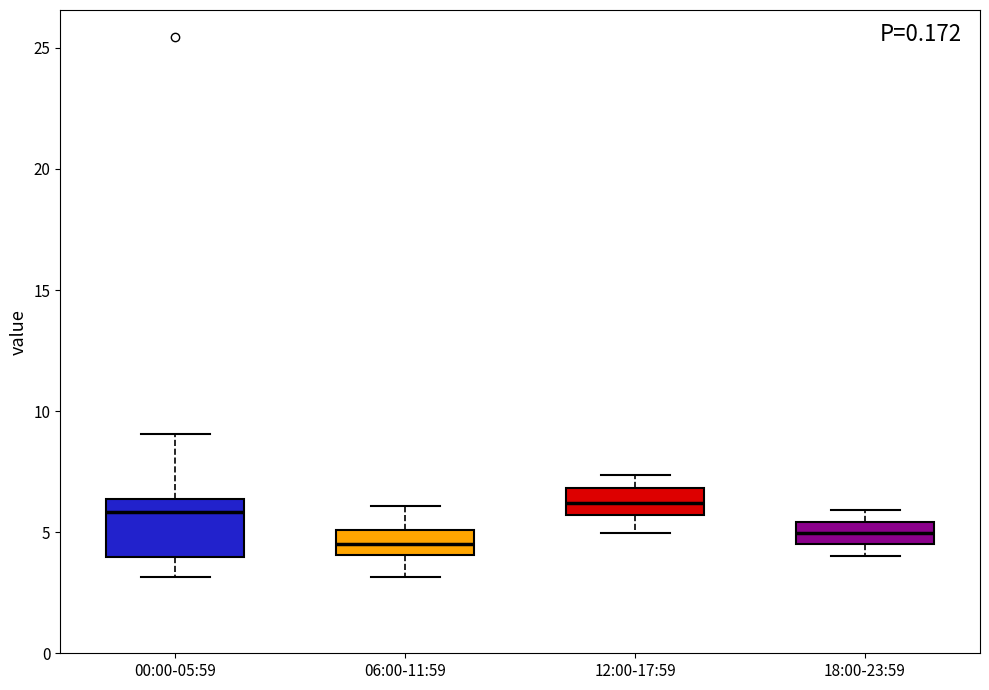

Reading left to right, read every box against the y-axis: the position of its median line, the range the box covers, and the ends of its whiskers. The values are not printed on the chart, so give them approximately, as read against the axis.

00:00-05:59: median 6.0, box 4.0 to 6.5, whiskers 3.0 to 9.0
06:00-11:59: median 4.5, box 4.0 to 5.0, whiskers 3.0 to 6.0
12:00-17:59: median 6.0, box 5.5 to 7.0, whiskers 5.0 to 7.5
18:00-23:59: median 5.0, box 4.5 to 5.5, whiskers 4.0 to 6.0